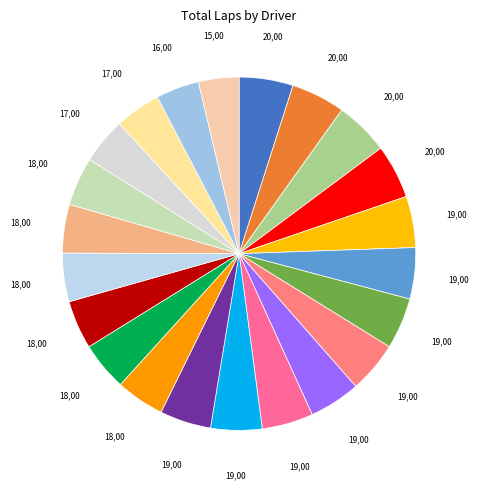

Count the number of slices in the pie.

22